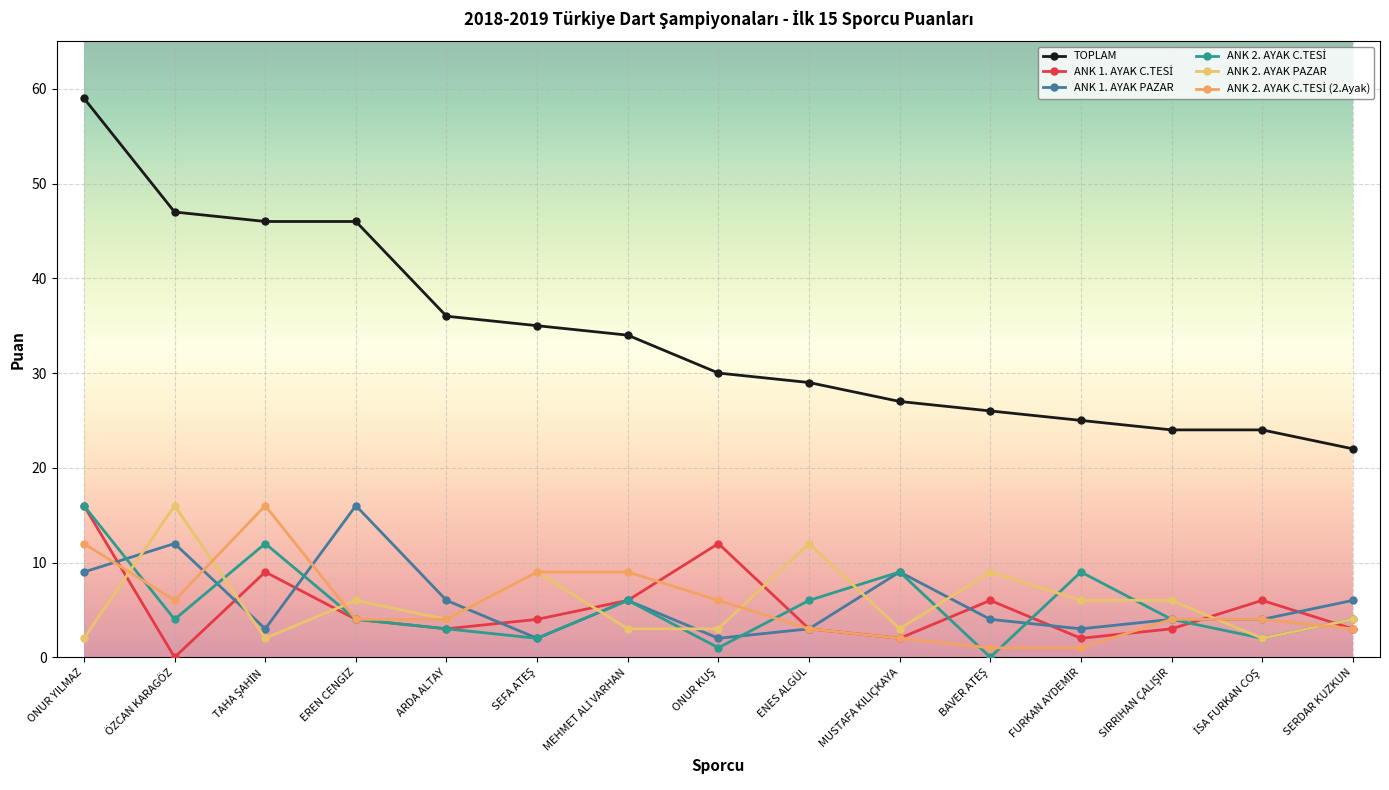

At SIRRIHAN ÇALIŞIR, list the series in order from smallest to largest.

ANK 1. AYAK C.TESİ, ANK 1. AYAK PAZAR, ANK 2. AYAK C.TESİ, ANK 2. AYAK C.TESİ (2.Ayak), ANK 2. AYAK PAZAR, TOPLAM